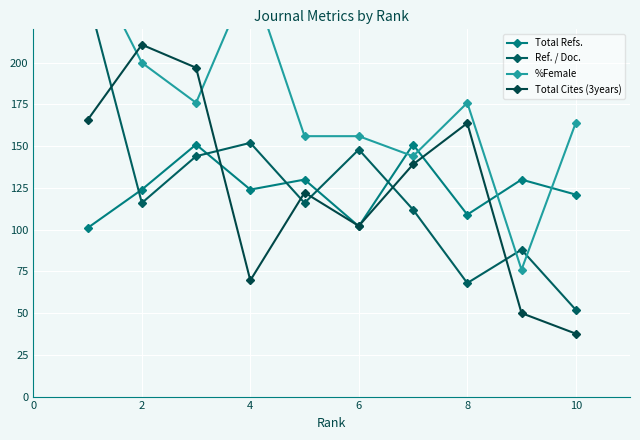

What is the lowest value of the Total Refs. series?

101.0